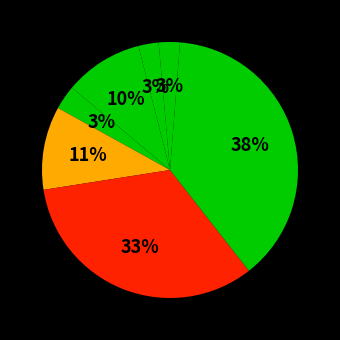

Count the number of slices in the pie.

7